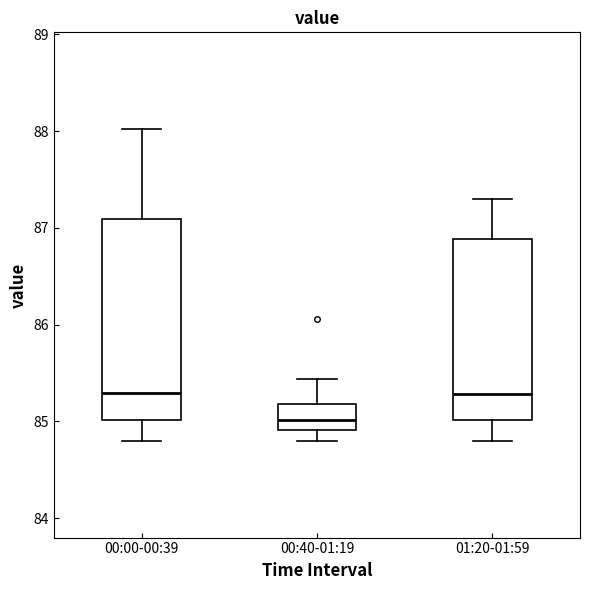

Where does the lower whisker of the box for 01:20-01:59 end on the y-axis? The values are not printed on the chart, so give them approximately, as read against the axis.

84.8